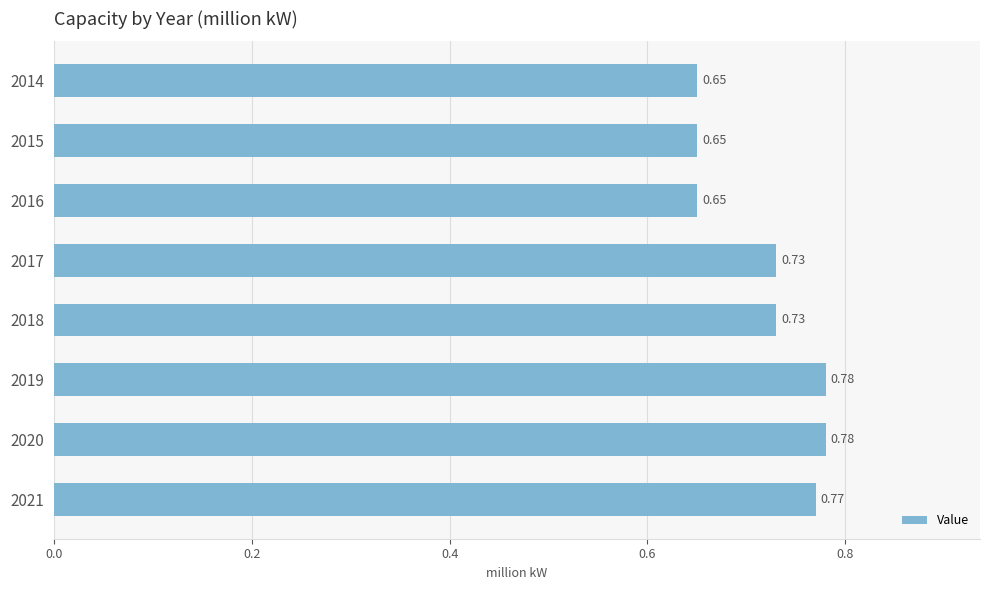

Between 2016 and 2020, which is larger?

2020